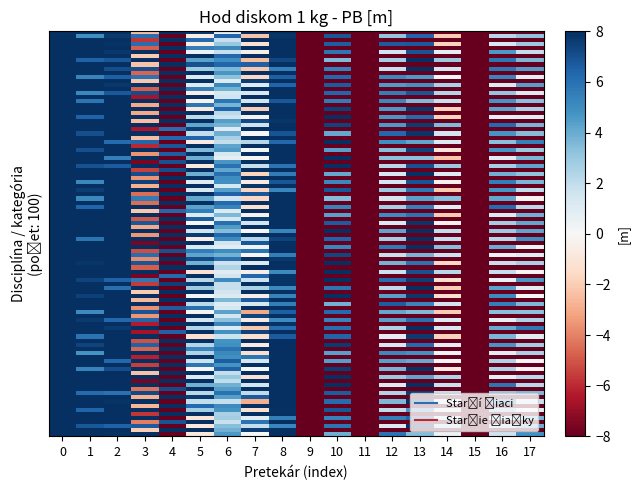

Which category has the lowest value across all series?

11